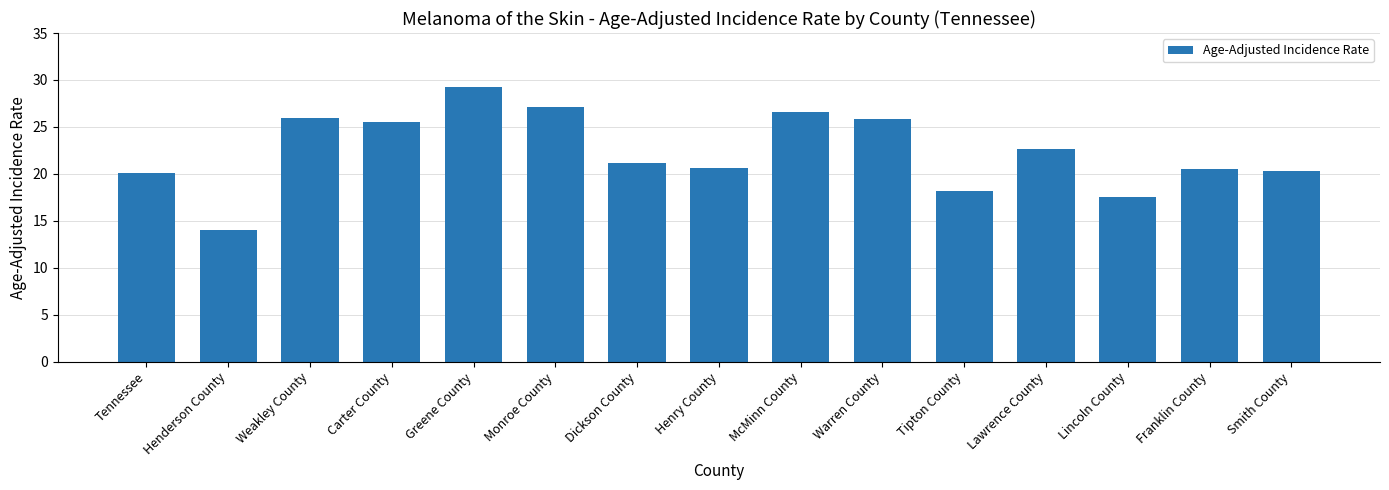

What is the average value?

22.4